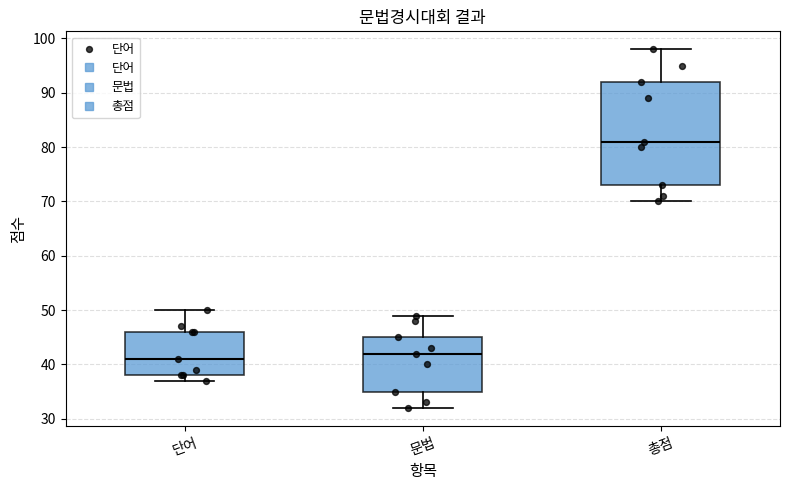

Reading left to right, transcribe this box plot: for each box, give where its median line is, the range the box spans, and where its two whiskers end, as read against the y-axis. The values are not printed on the chart, so give them approximately, as read against the axis.

단어: median 41, box 38 to 46, whiskers 37 to 50
문법: median 42, box 35 to 45, whiskers 32 to 49
총점: median 81, box 73 to 92, whiskers 70 to 98